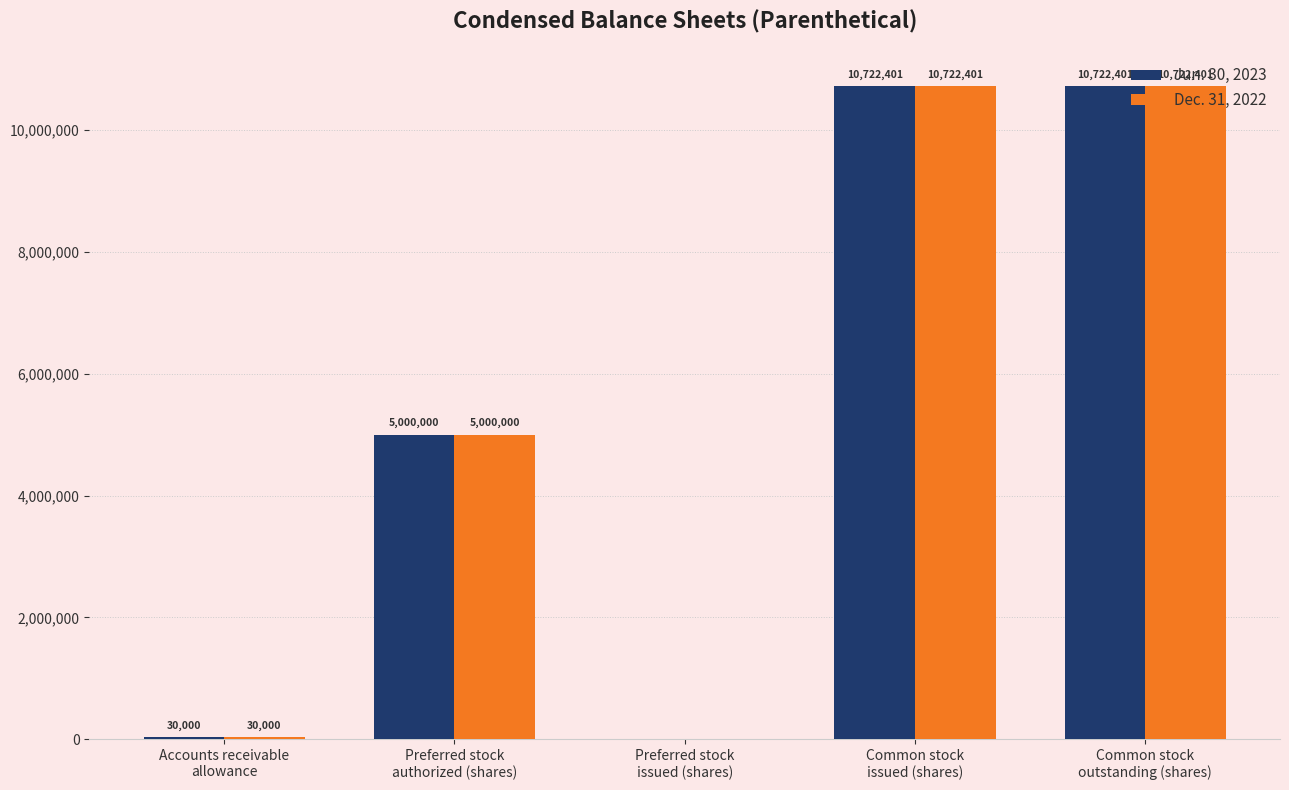

Reading left to right, transcribe all the data shown in this chart.

Jun. 30, 2023: Accounts receivable
allowance=30000	Preferred stock
authorized (shares)=5000000	Preferred stock
issued (shares)=0	Common stock
issued (shares)=10722401	Common stock
outstanding (shares)=10722401
Dec. 31, 2022: Accounts receivable
allowance=30000	Preferred stock
authorized (shares)=5000000	Preferred stock
issued (shares)=0	Common stock
issued (shares)=10722401	Common stock
outstanding (shares)=10722401